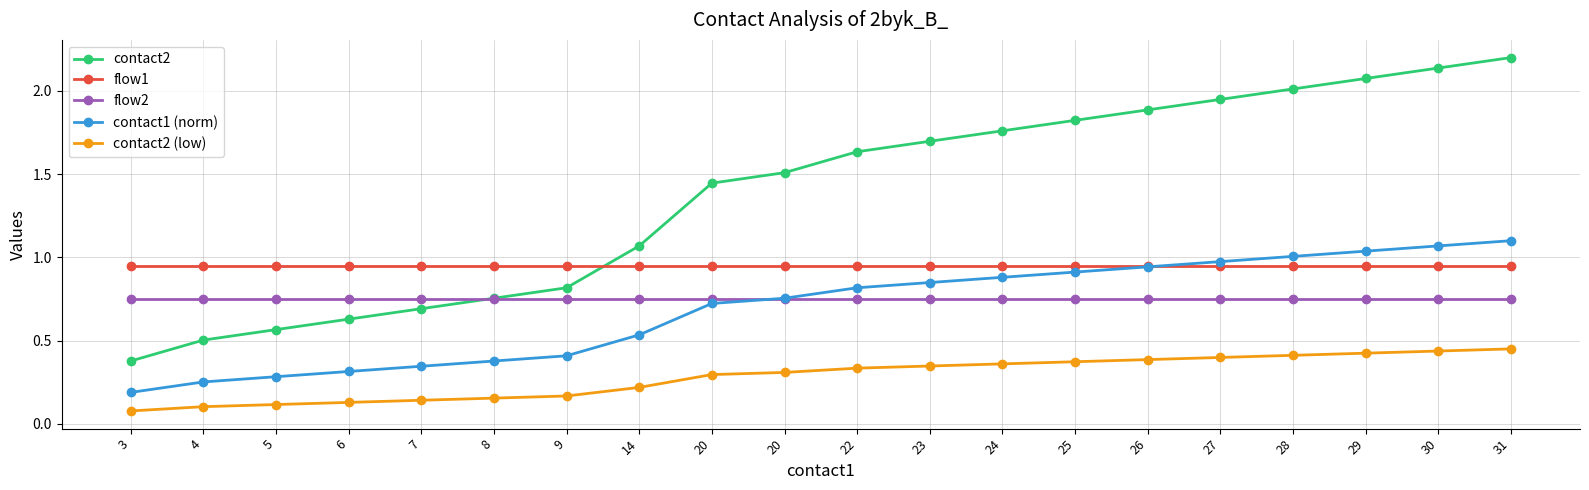

What is the value of the flow2 point at the 6th from the left?

0.8